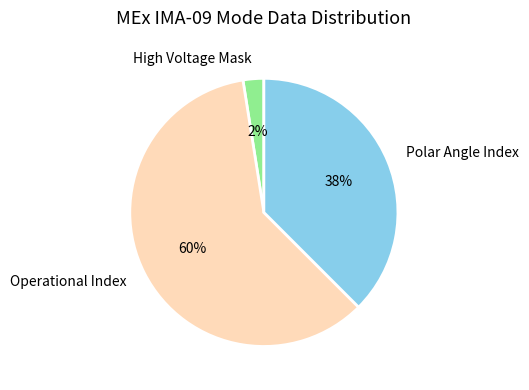

To the nearest percent, what is the combined percentage of Polar Angle Index and High Voltage Mask?

40%